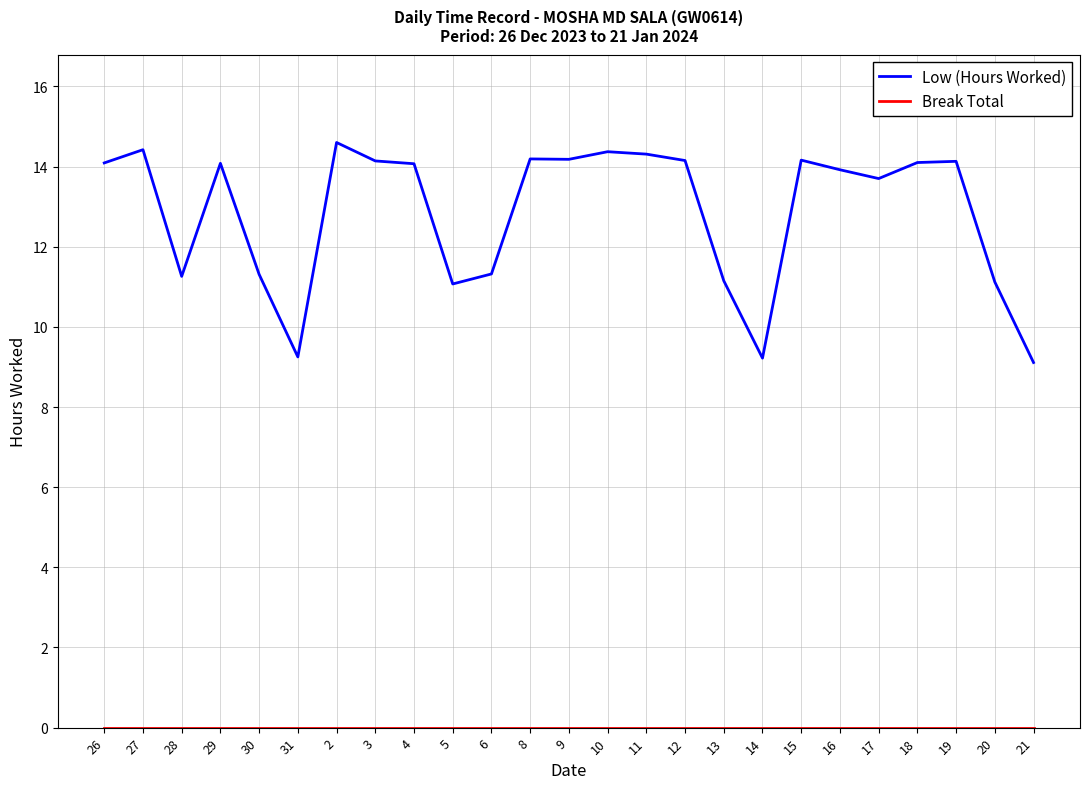

What is the difference between the highest and lowest values at 27?

14.4